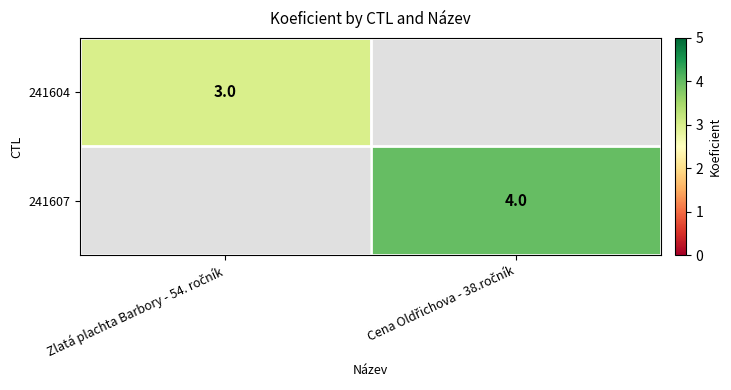

How many categories are shown in the chart?

2